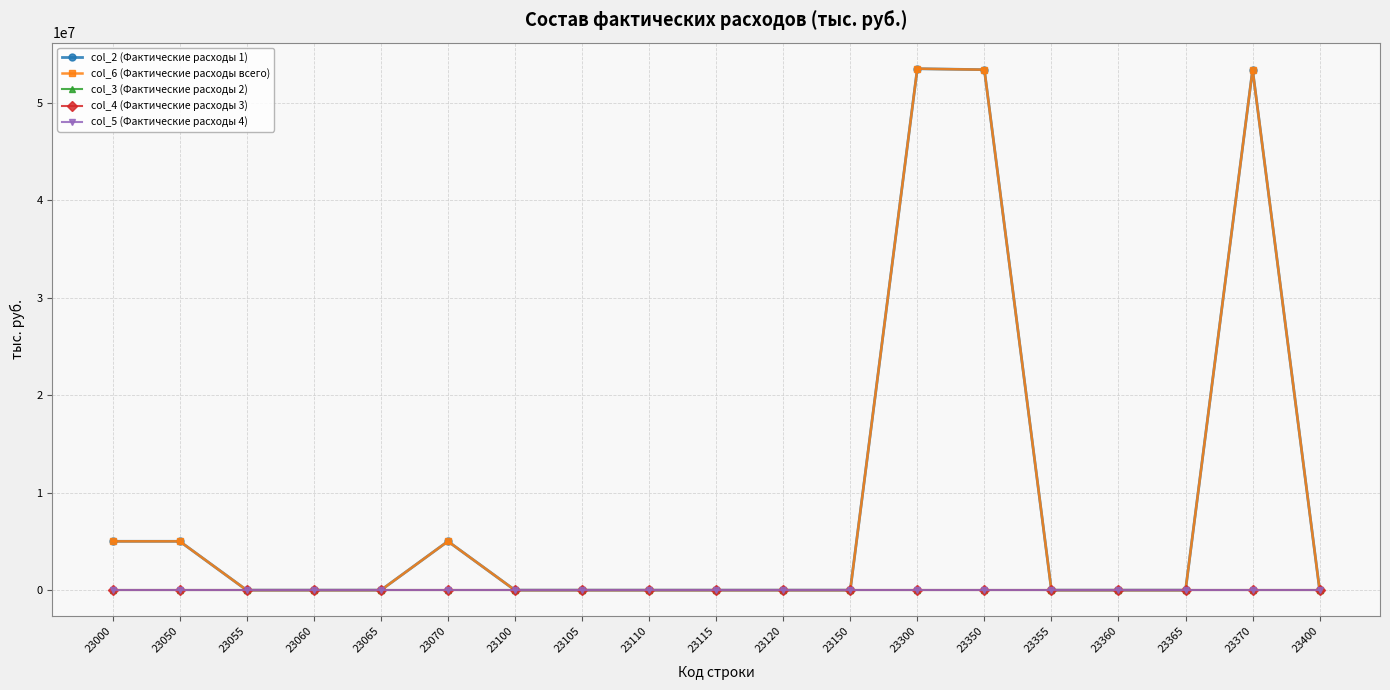

Between 23105 and 23115, which series saw the biggest shift?

col_2 (Фактические расходы 1)